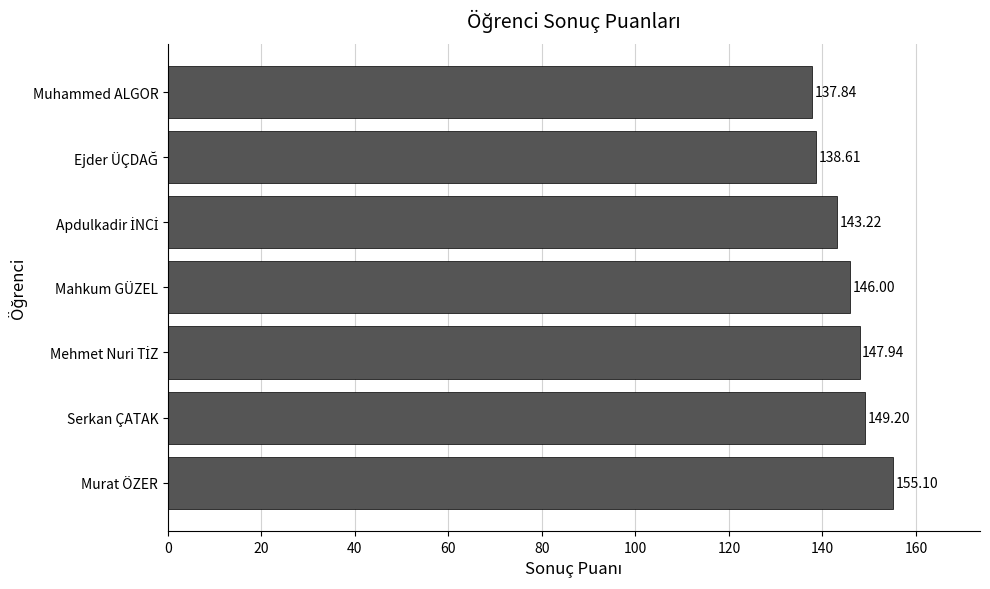

Which category has the lowest value across all series?

Muhammed ALGOR